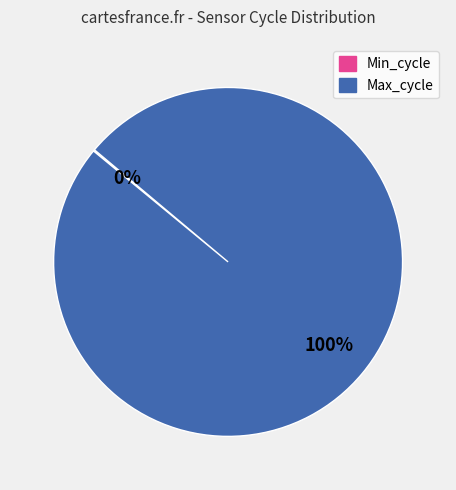

Is there any slice that represents more than half of the pie?

Yes